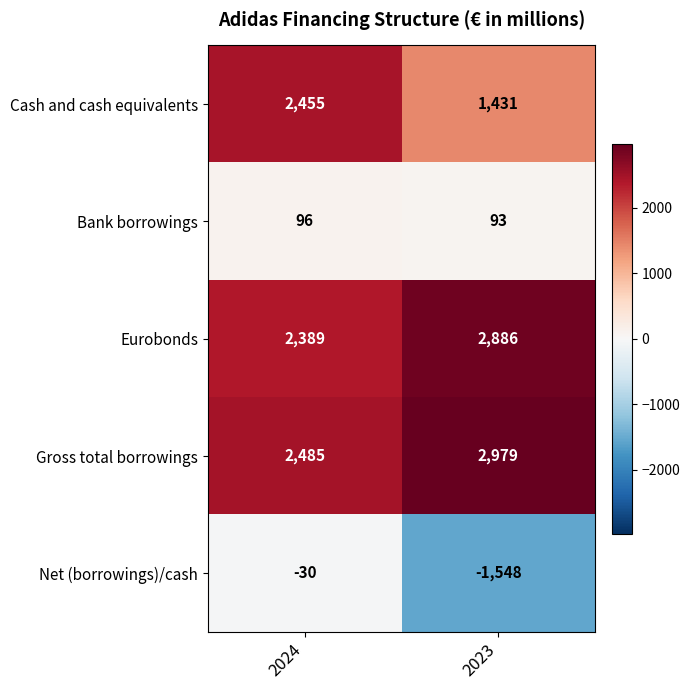

What is the total value across all series at 2024?

7395